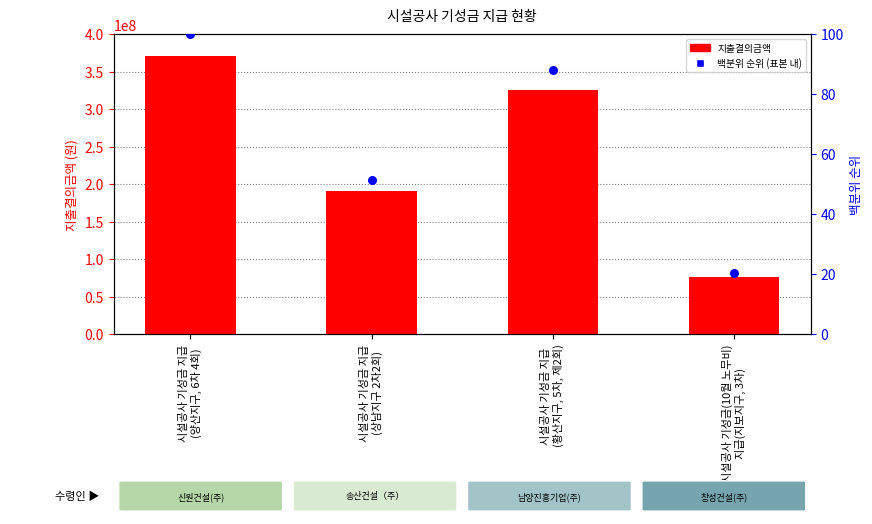

At which category is the sum across all series the highest?

시설공사 기성금 지급
(양산지구, 6차 4회)